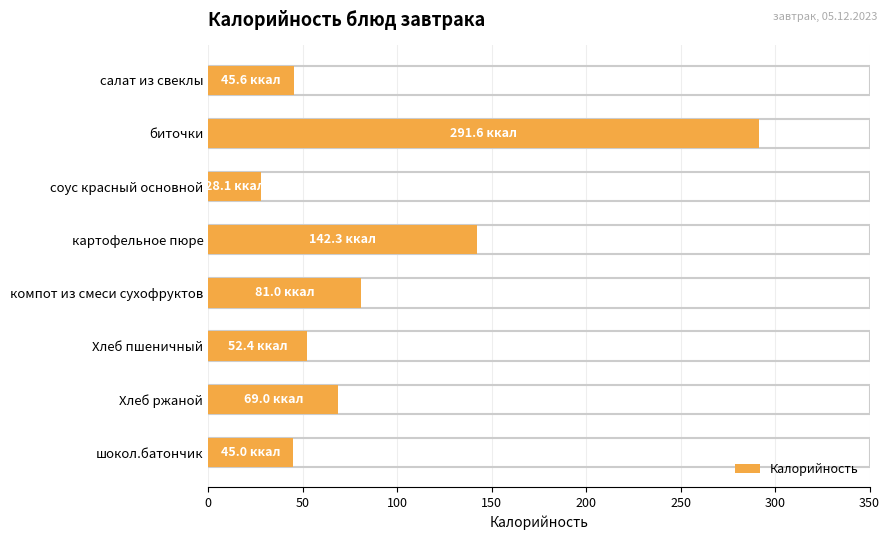

What is the difference between the values at салат из свеклы and компот из смеси сухофруктов?

35.4